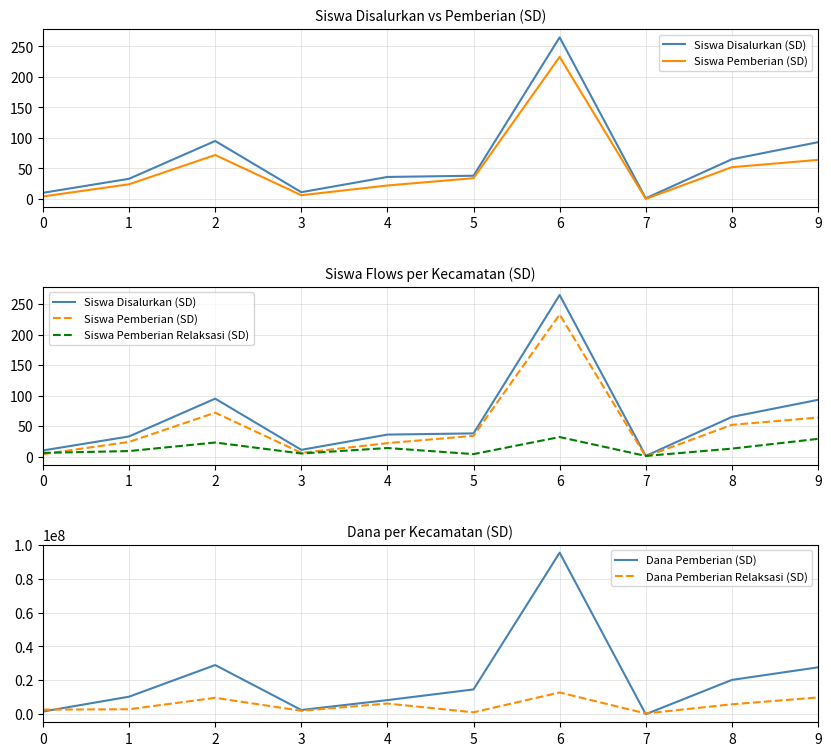

What is the greatest value displayed?

95400000